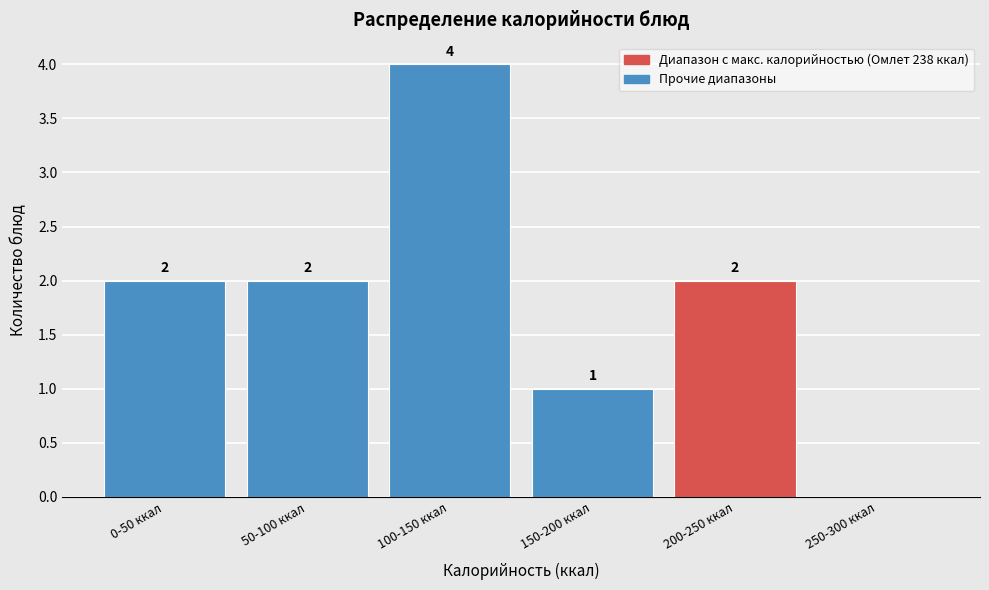

Reading left to right, what are all the values shown in this chart?

0-50 ккал=2	50-100 ккал=2	100-150 ккал=4	150-200 ккал=1	200-250 ккал=2	250-300 ккал=0